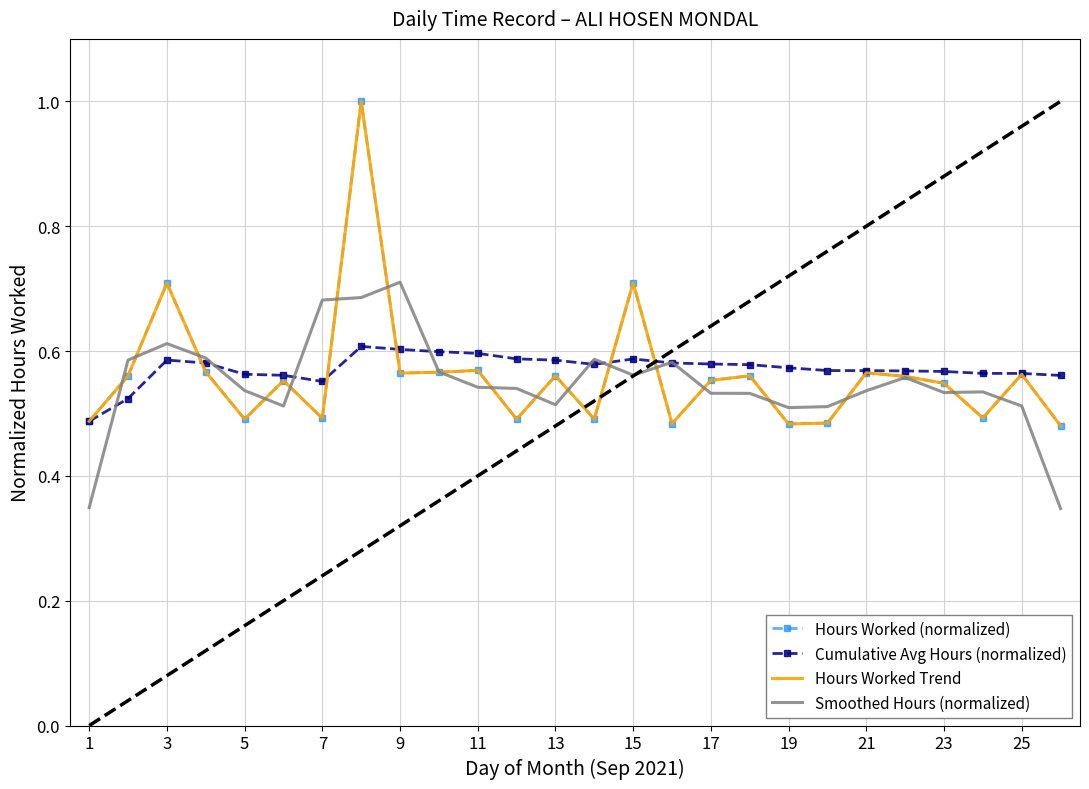

After their last crossing, which series has the higher values: Smoothed Hours (normalized) or Hours Worked Trend?

Hours Worked Trend